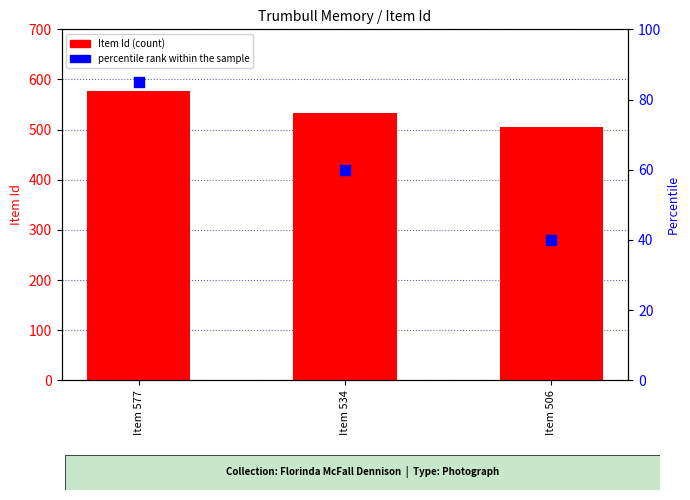

What are all the series names shown in the legend?

Item Id, percentile rank within the sample